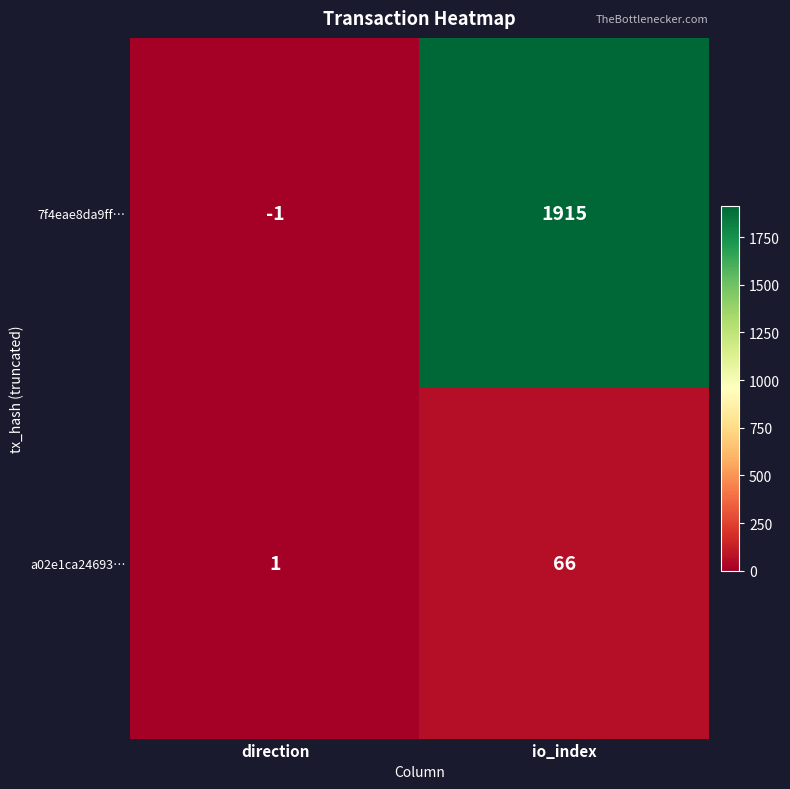

What is the maximum value shown in the chart?

1915